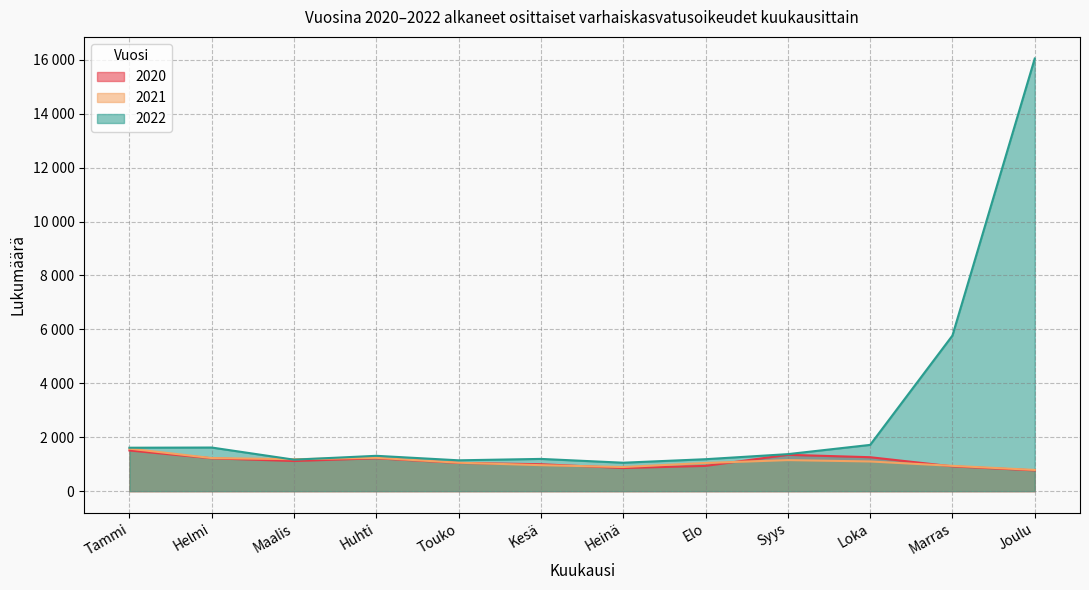

Is it true that 2020 equals 1509 at Tammi?

True